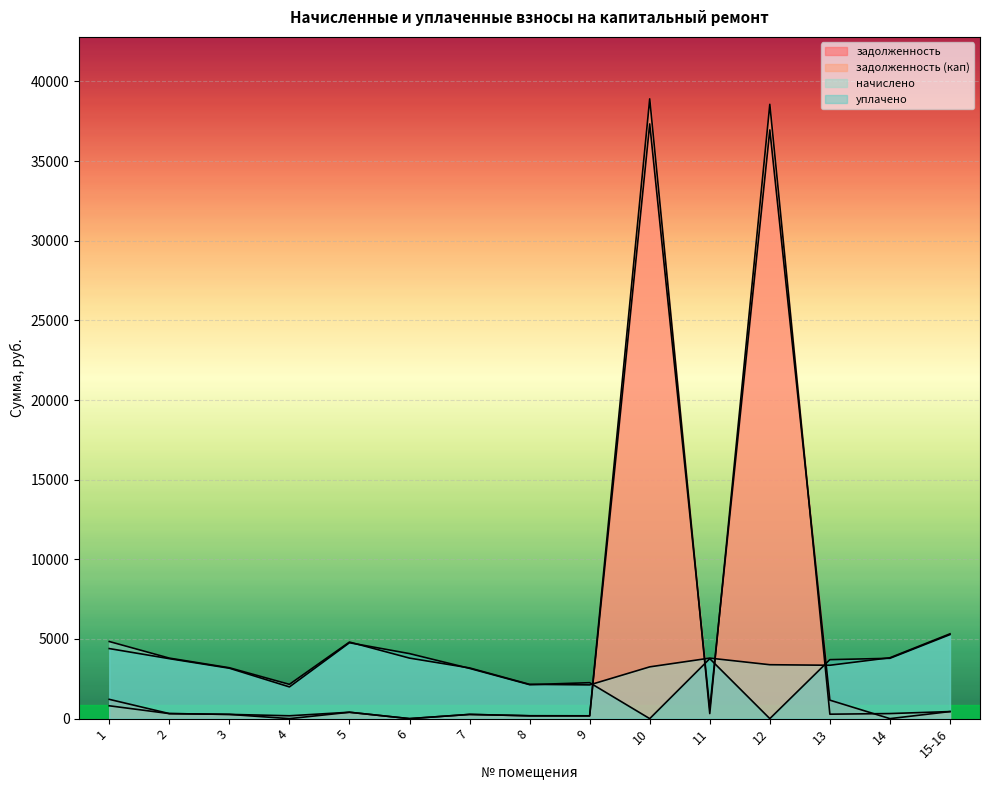

How many lines are shown in the chart?

4